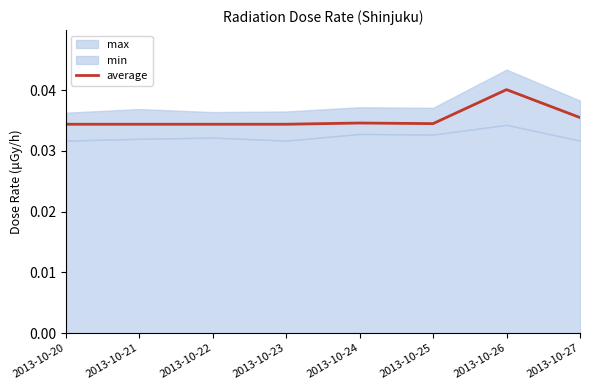

List the labels in order of value, smallest first.

2013-10-20, 2013-10-21, 2013-10-22, 2013-10-23, 2013-10-25, 2013-10-24, 2013-10-27, 2013-10-26